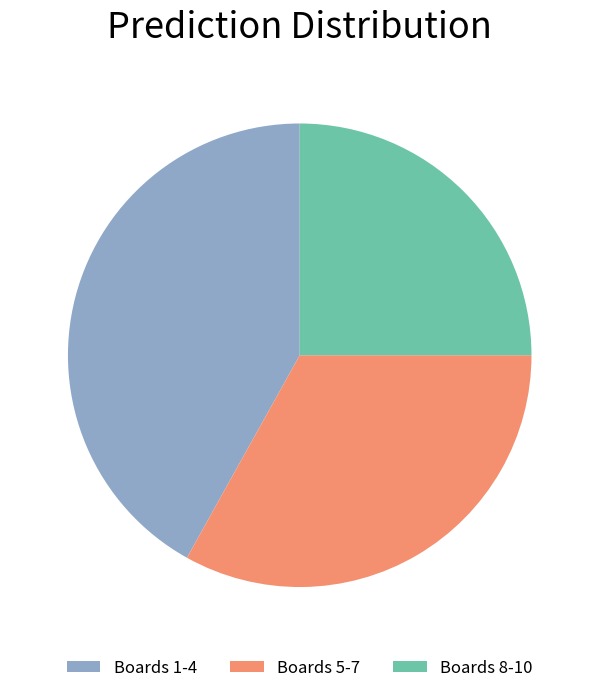

What is the ratio of the value at Boards 5-7 to the value at Boards 8-10?

1.3